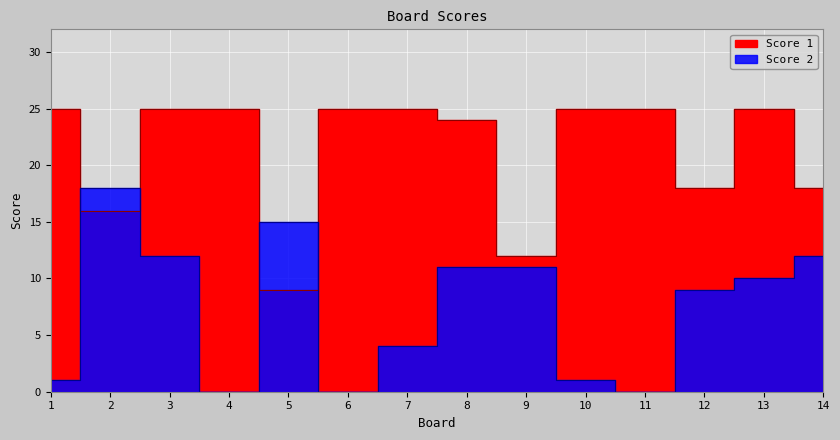

List the series in order of their peak value, highest first.

Score 1, Score 2